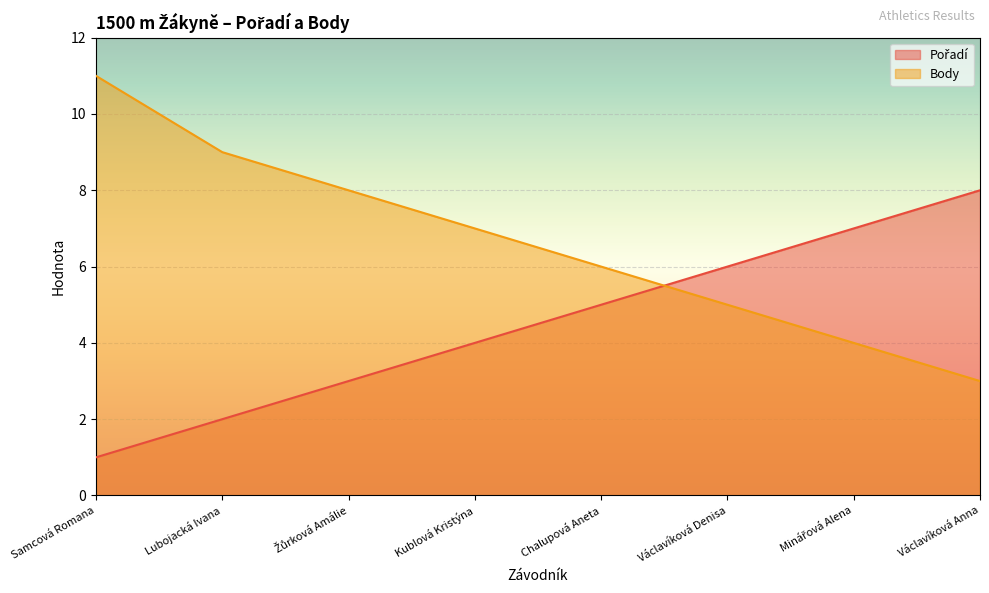

What is the label of the 6th point from the right?

Žůrková Amálie